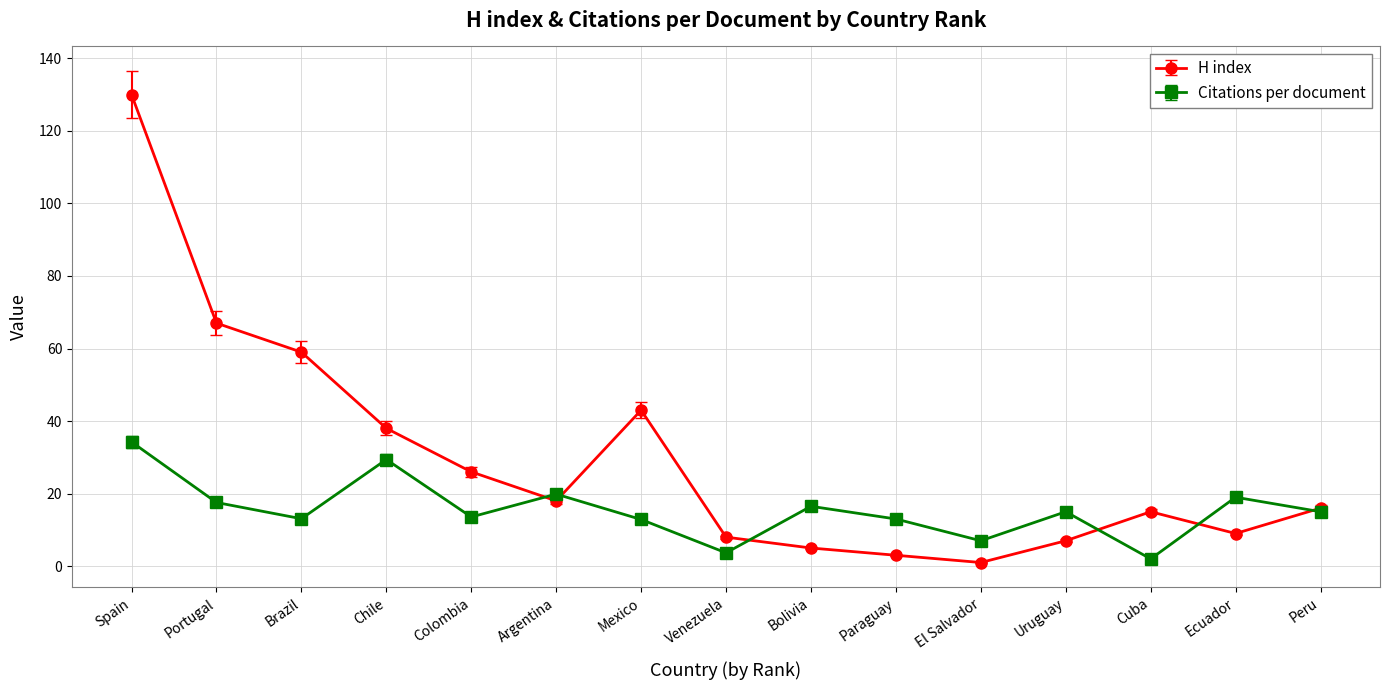

Which series has the largest total across all categories?

H index